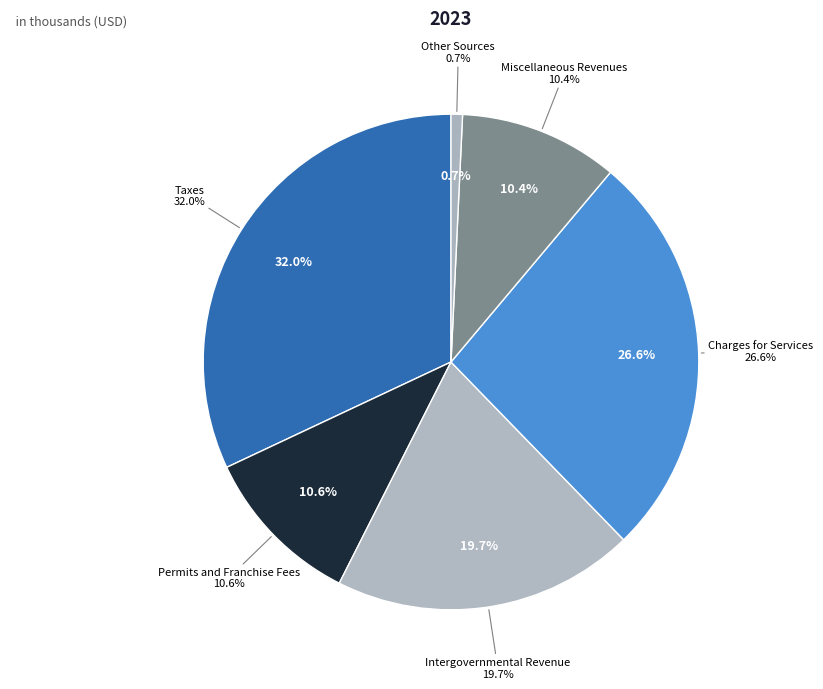

Rank the categories by value from lowest to highest.

Other Sources, Miscellaneous Revenues, Permits and Franchise Fees, Intergovernmental Revenue, Charges for Services, Taxes